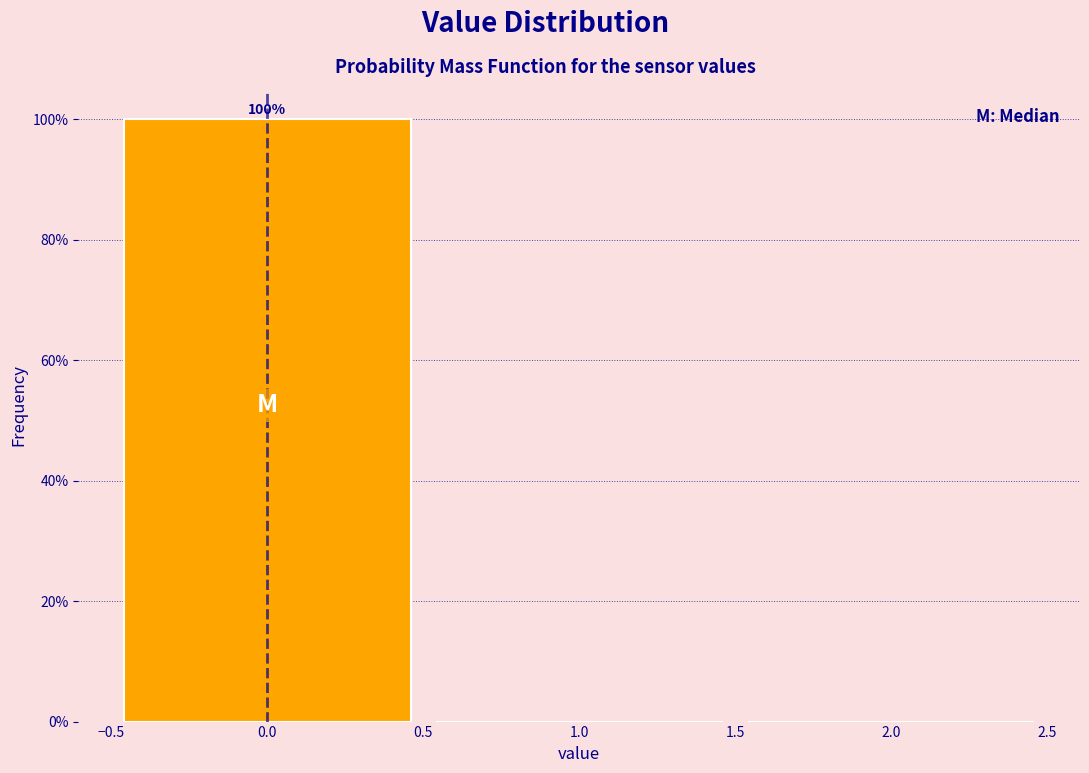

Which range on the x-axis has the tallest bar?

-0.5 to 0.5